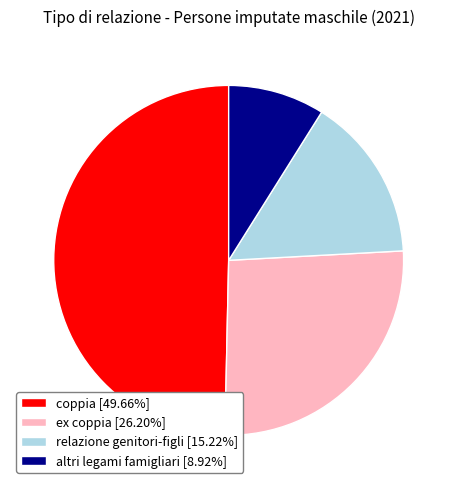

Count the number of slices in the pie.

4